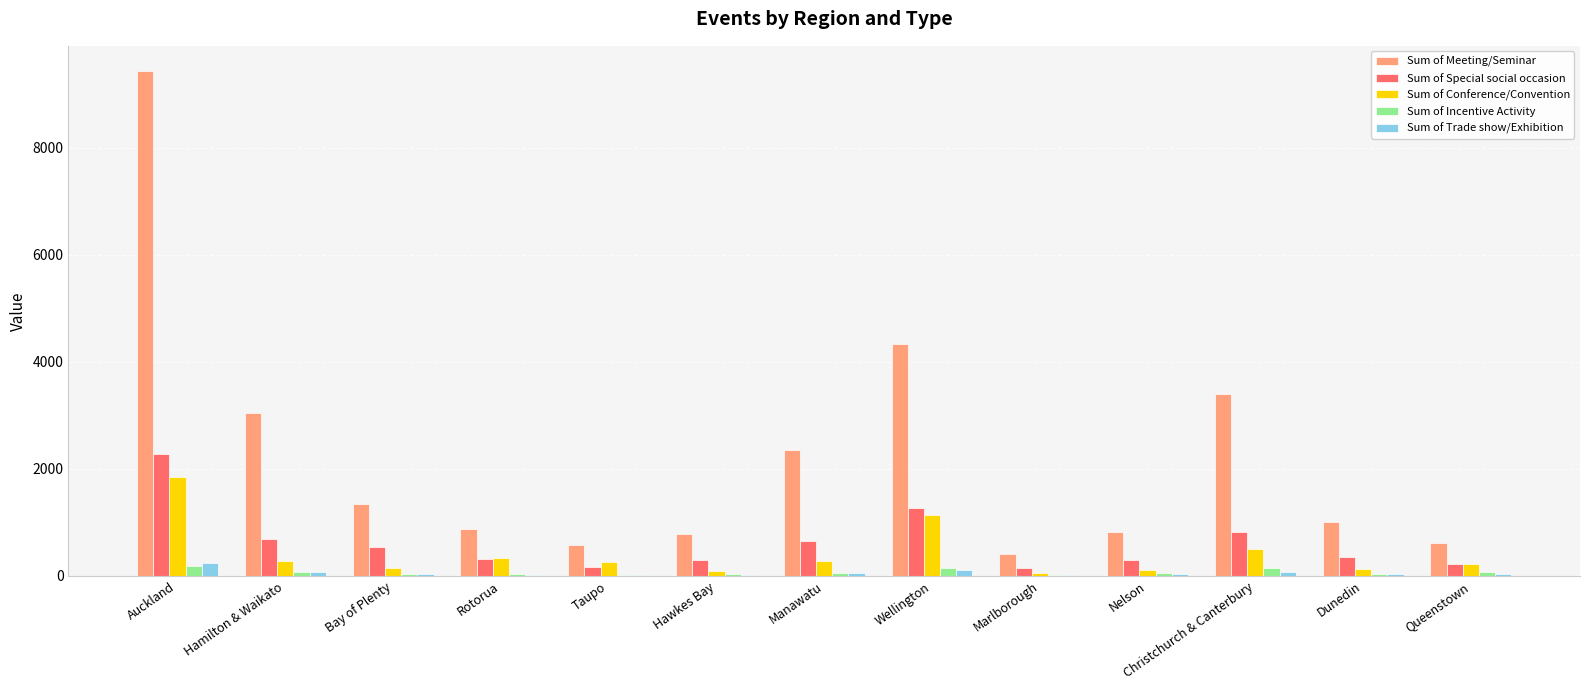

Is the value of Sum of Meeting/Seminar at Bay of Plenty greater than the value of Sum of Trade show/Exhibition at Queenstown?

Yes